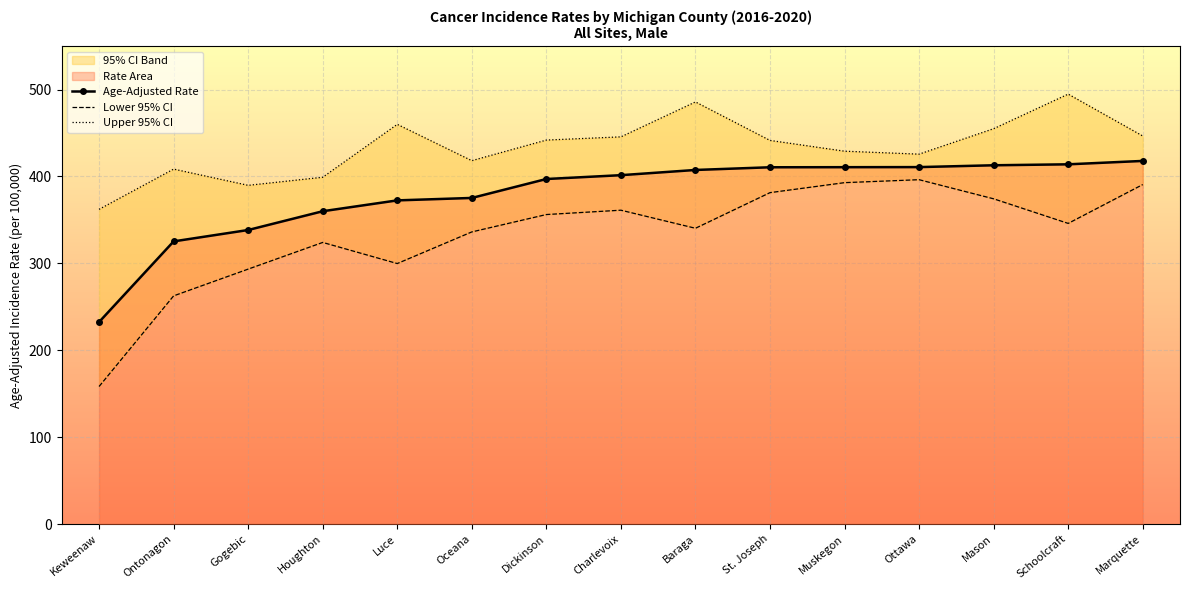

What is the total value across all series at Houghton?

1083.2